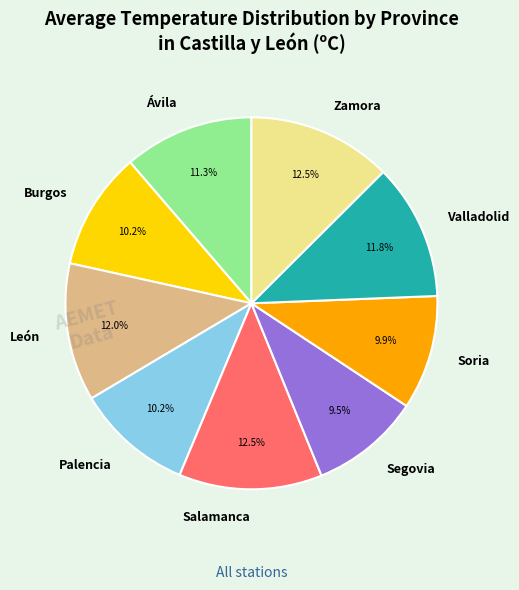

True or false: Palencia accounts for 10% of the total.

True